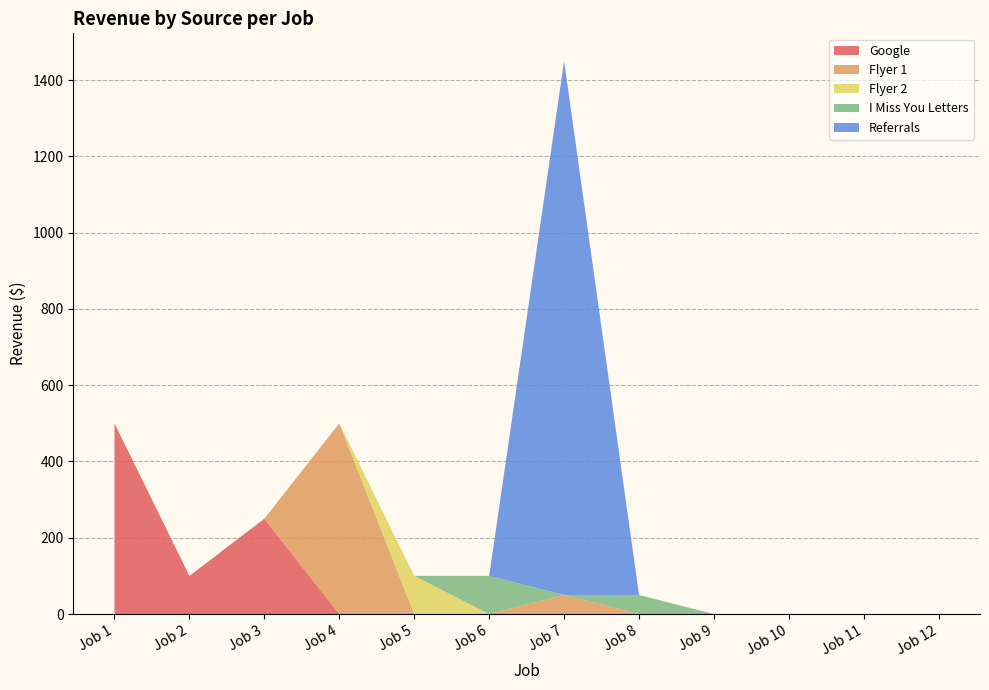

Reading left to right, transcribe all the data shown in this chart.

Google: Job 1=500	Job 2=100	Job 3=250	Job 4=0	Job 5=0	Job 6=0	Job 7=0	Job 8=0	Job 9=0	Job 10=0	Job 11=0	Job 12=0
Flyer 1: Job 1=0	Job 2=0	Job 3=0	Job 4=500	Job 5=0	Job 6=0	Job 7=50	Job 8=0	Job 9=0	Job 10=0	Job 11=0	Job 12=0
Flyer 2: Job 1=0	Job 2=0	Job 3=0	Job 4=0	Job 5=100	Job 6=0	Job 7=0	Job 8=0	Job 9=0	Job 10=0	Job 11=0	Job 12=0
I Miss You Letters: Job 1=0	Job 2=0	Job 3=0	Job 4=0	Job 5=0	Job 6=100	Job 7=0	Job 8=50	Job 9=0	Job 10=0	Job 11=0	Job 12=0
Referrals: Job 1=0	Job 2=0	Job 3=0	Job 4=0	Job 5=0	Job 6=0	Job 7=1400	Job 8=0	Job 9=0	Job 10=0	Job 11=0	Job 12=0